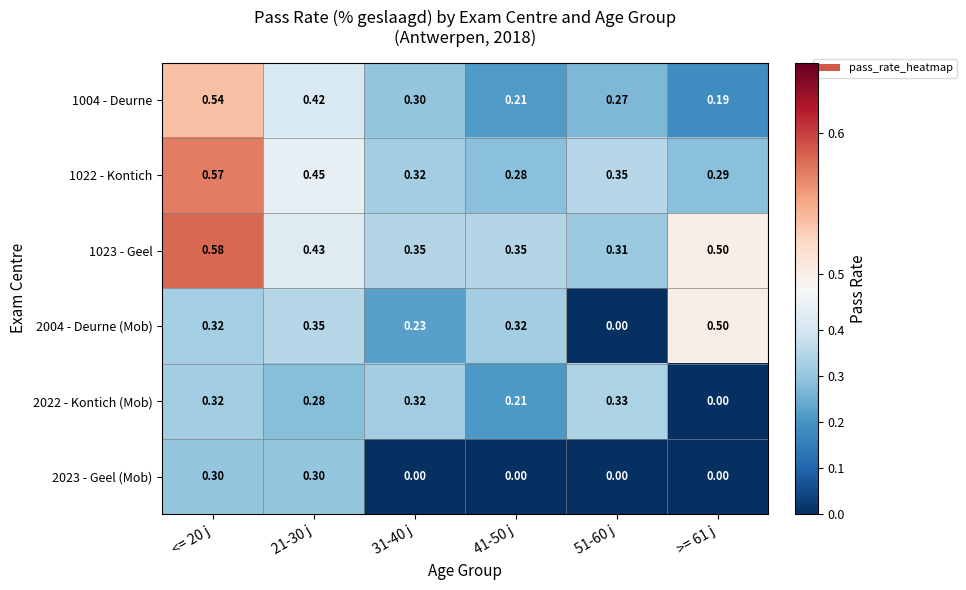

Is the value of 1004 - Deurne at 21-30 j greater than the value of 1022 - Kontich at 51-60 j?

Yes